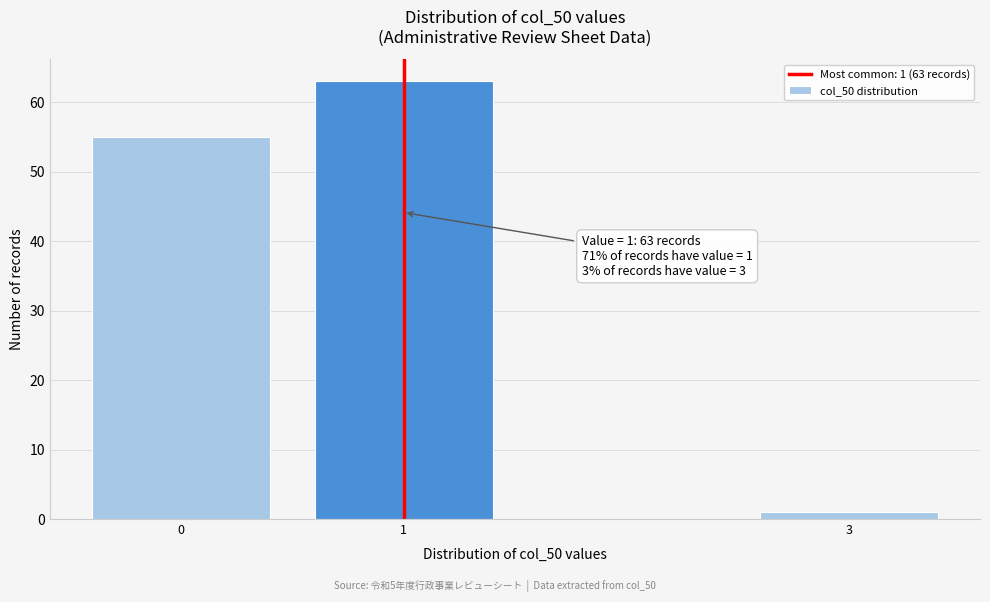

Reading left to right, what are all the values shown in this chart?

55	63	1